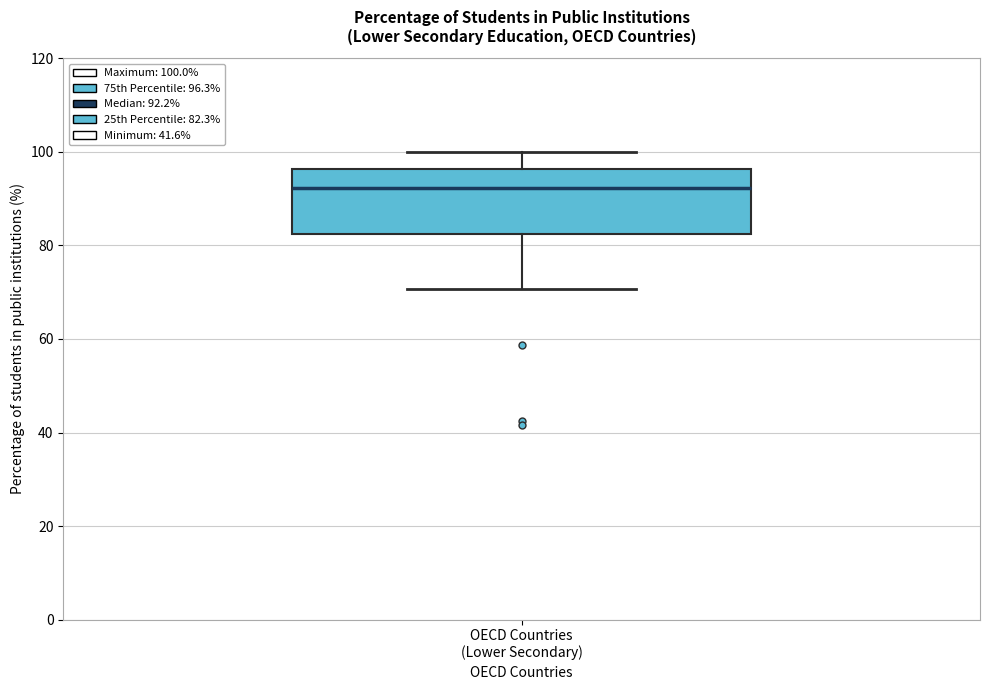

Transcribe this box plot: give where the median line is, the range the box spans, and where the two whiskers end, as read against the y-axis. The values are not printed on the chart, so give them approximately, as read against the axis.

median 92, box 82 to 96, whiskers 70 to 100